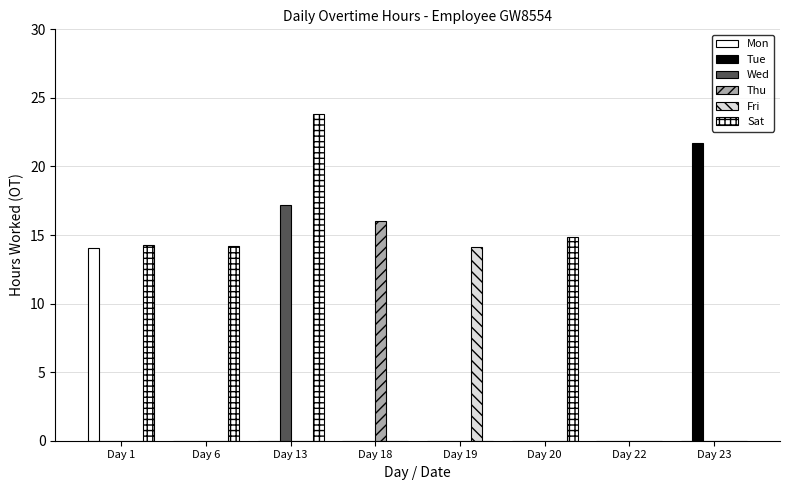

What is the highest value of the Tue series?

21.7